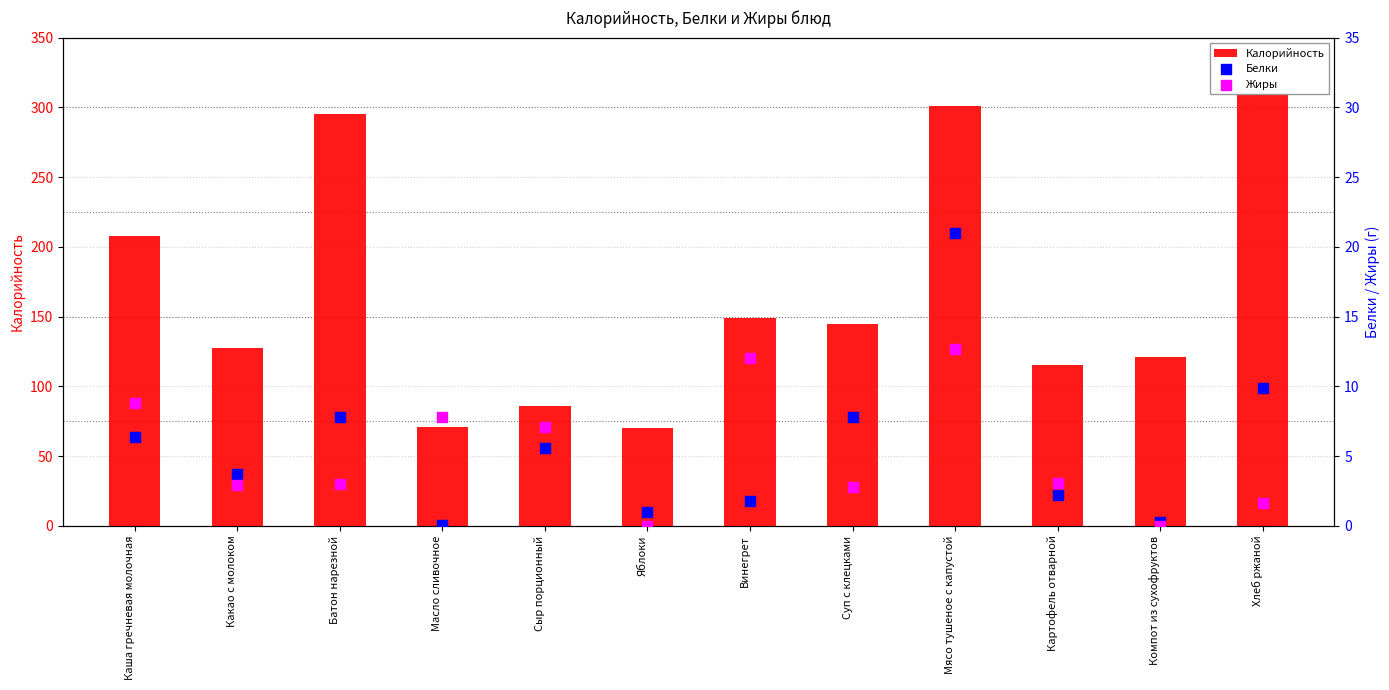

What are all the series names shown in the legend?

Калорийность, Белки, Жиры